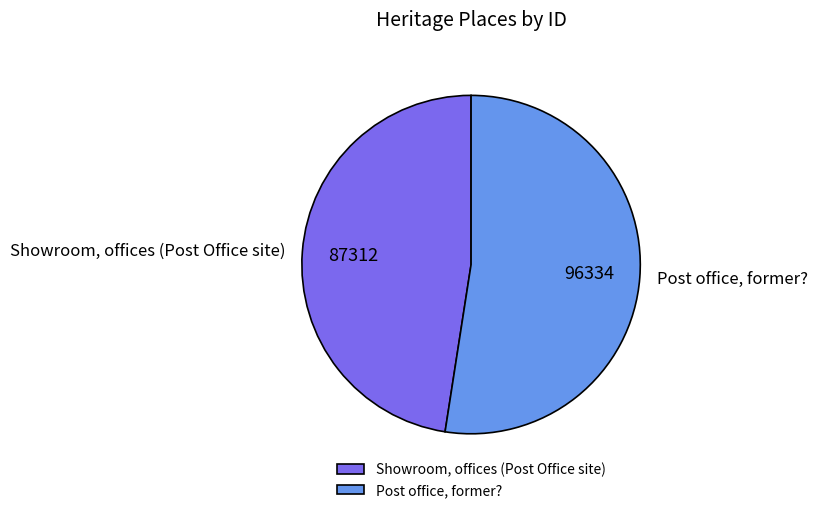

Which category has the biggest portion of the pie?

Post office, former?